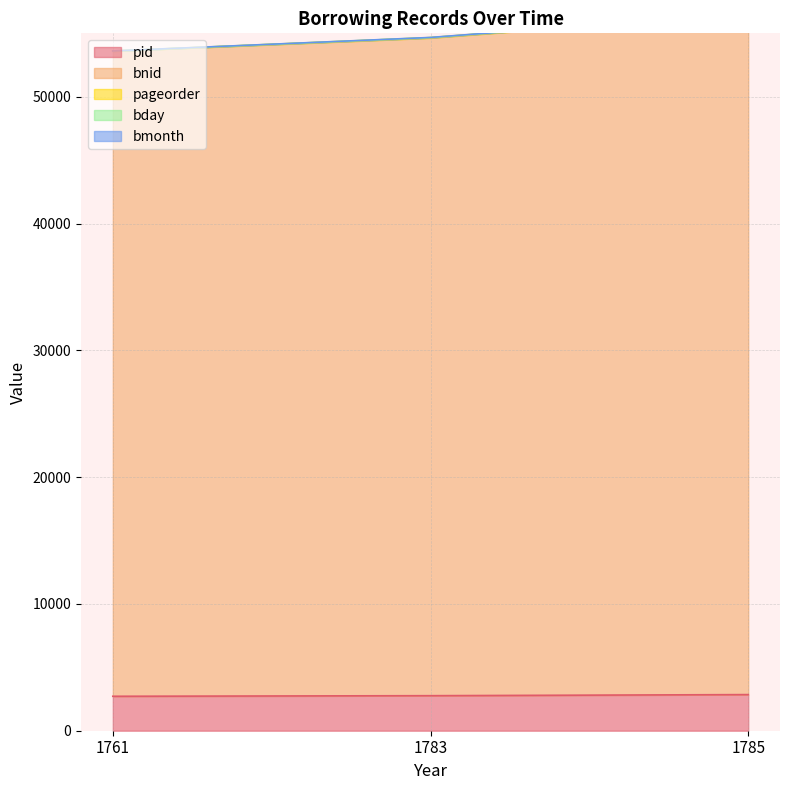

True or false: pid has a value of 4425 at 1761.

False